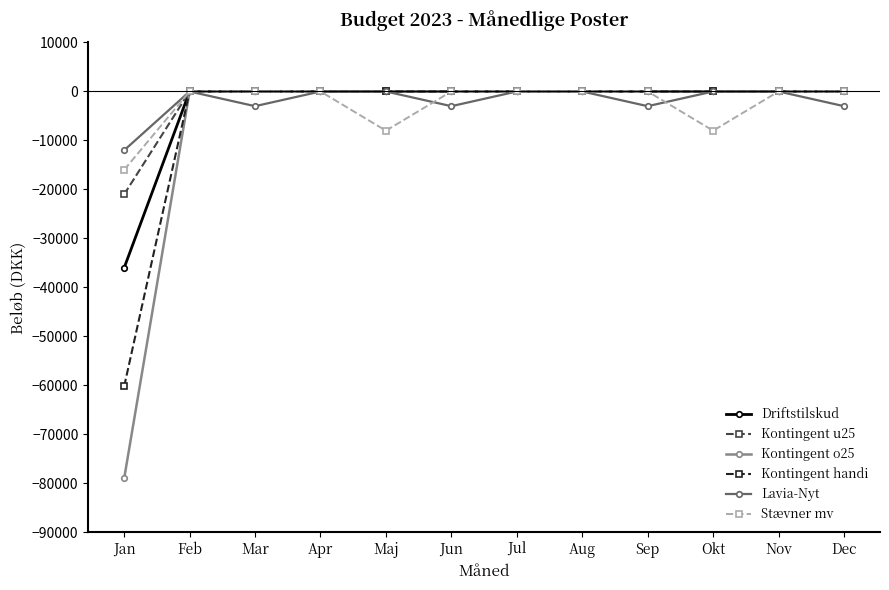

Is it true that Driftstilskud equals -10989 at Okt?

False